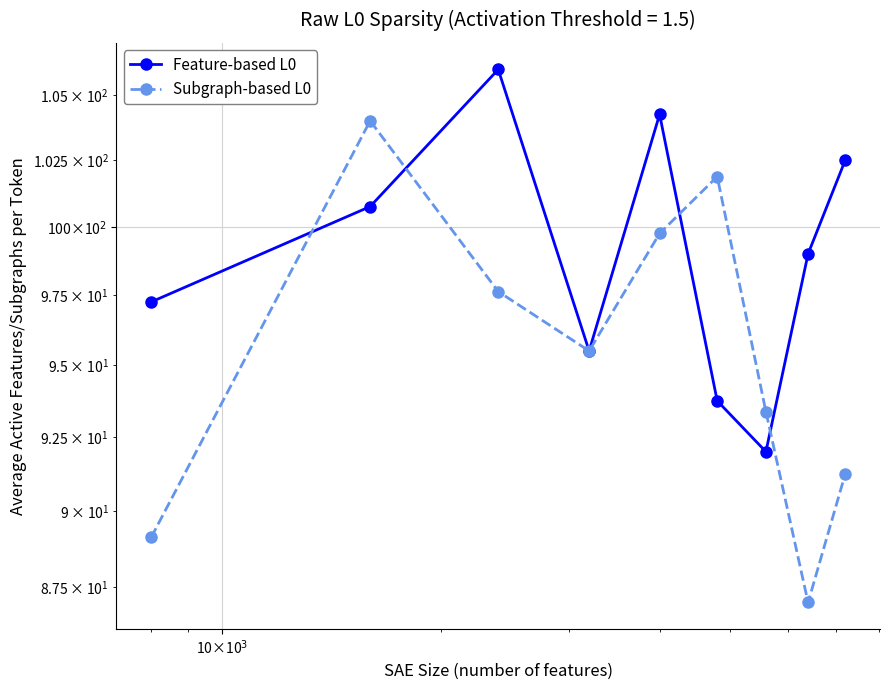

What is the difference between the maximum and minimum values in the Subgraph-based L0 series?

17.0